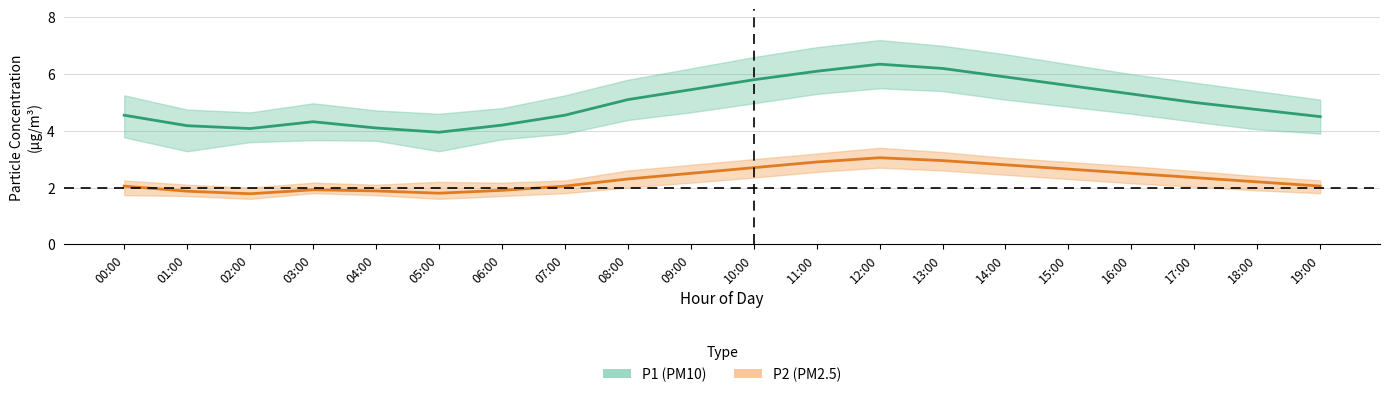

What is the difference between the P2 values at 13:00 and 08:00?

0.7